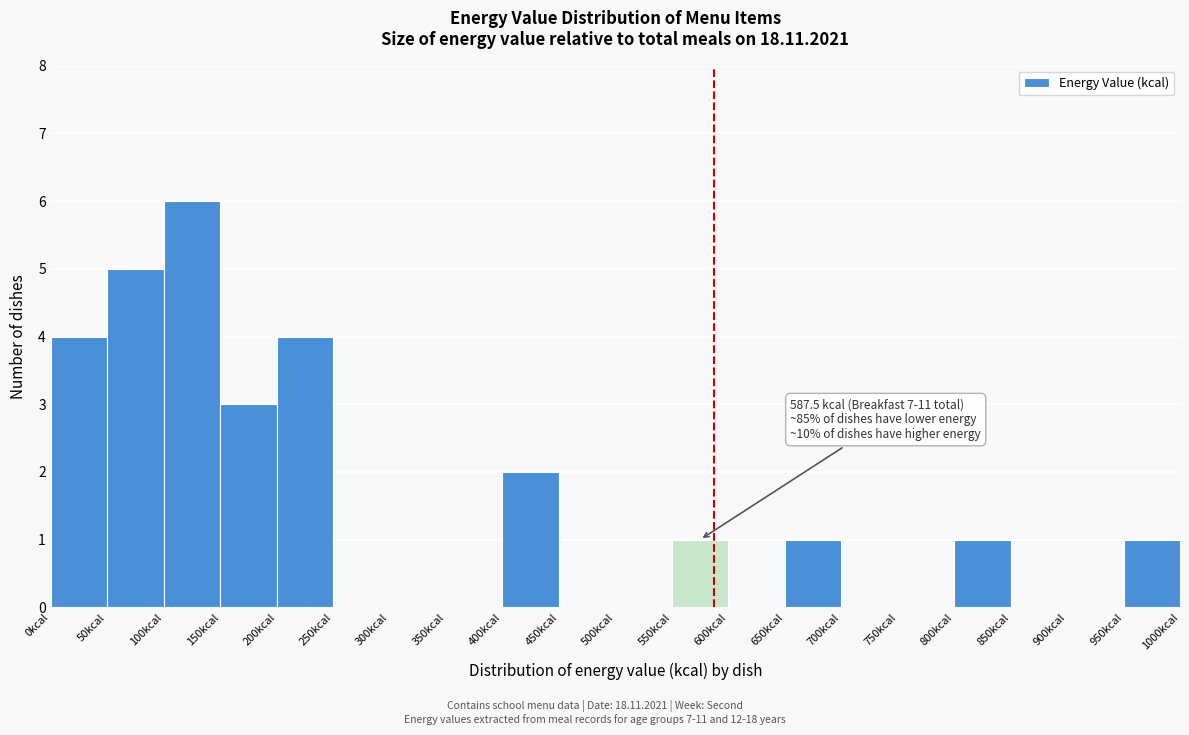

Which range on the x-axis has the tallest bar?

100 to 150